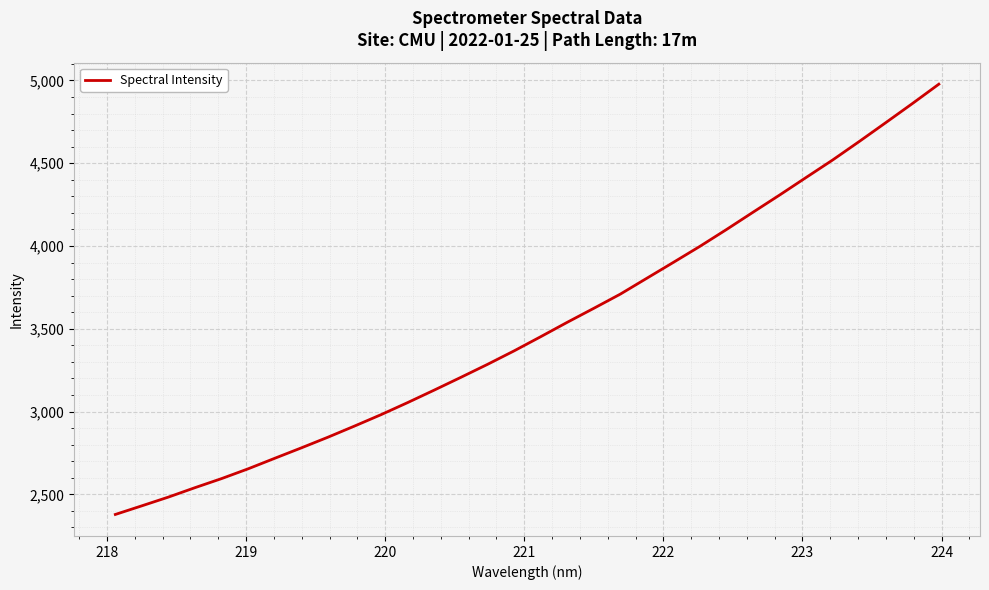

What is the greatest value displayed?

4977.3